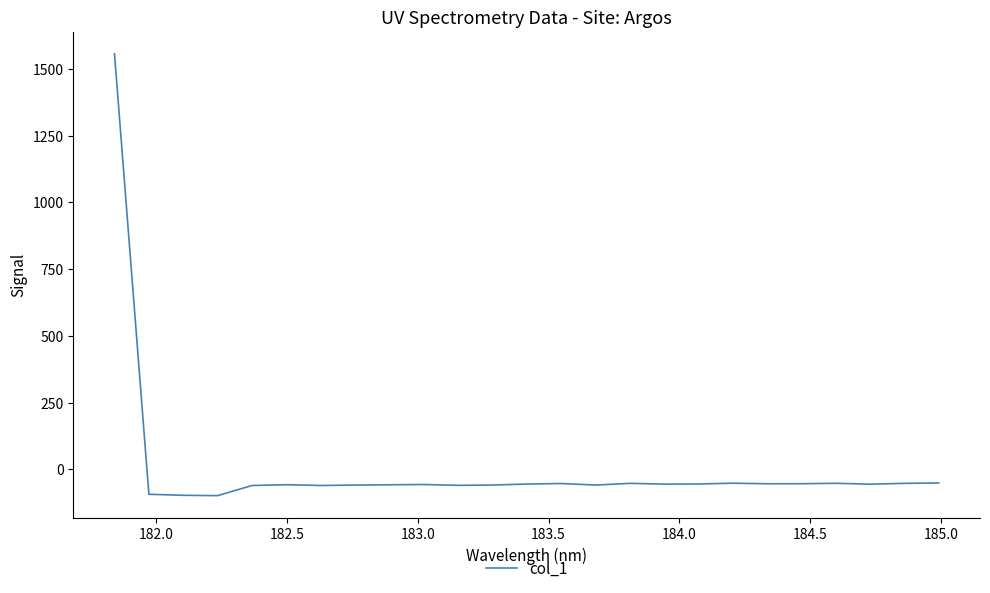

What is the greatest value displayed?

1556.1